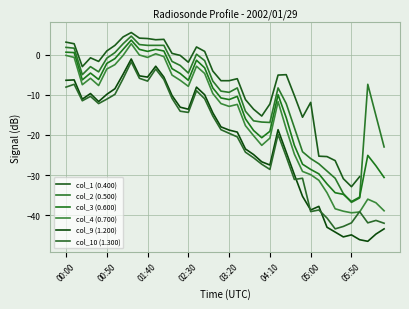

What is the sum of all col_4 (0.700) values?

-629.7